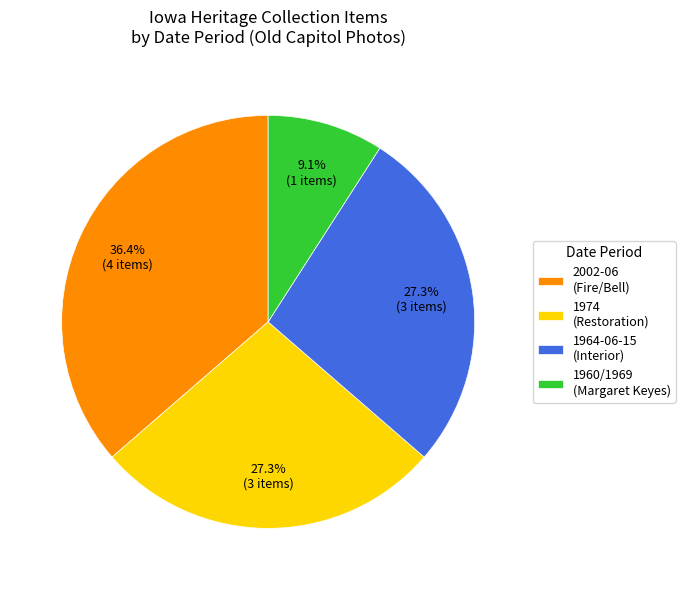

Combined, what portion of the pie is 1960/1969 (Margaret Keyes) and 1974 (Restoration)?

36.4%